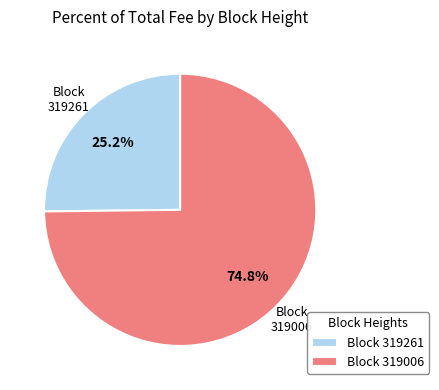

Does any single category account for the majority?

Yes